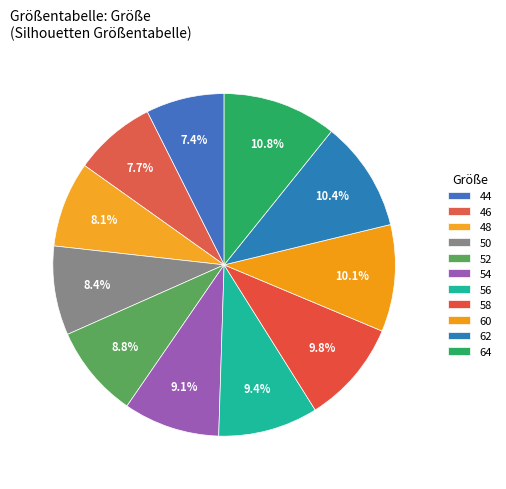

Does any single category account for the majority?

No